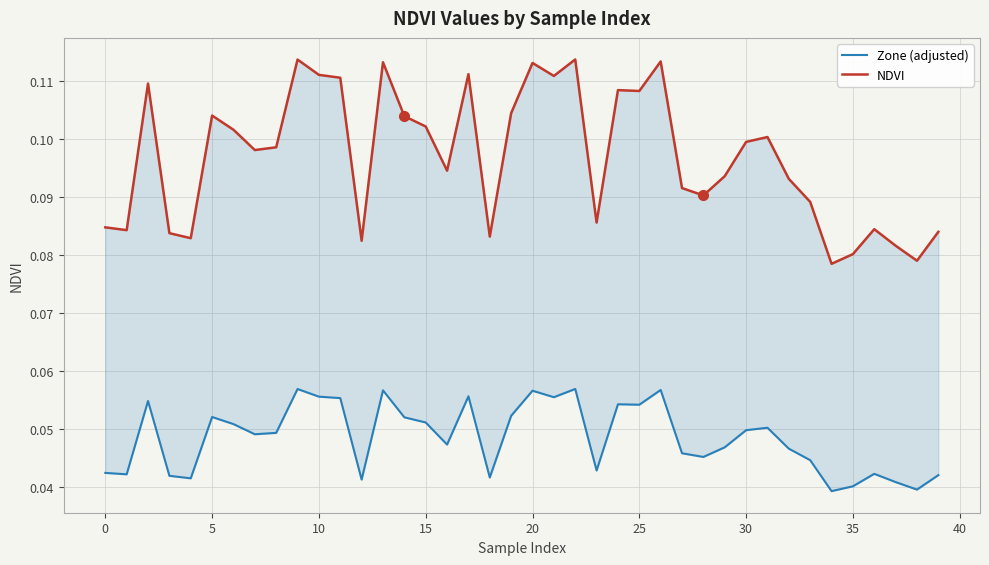

True or false: NDVI and Zone (adjusted) cross at least once.

False